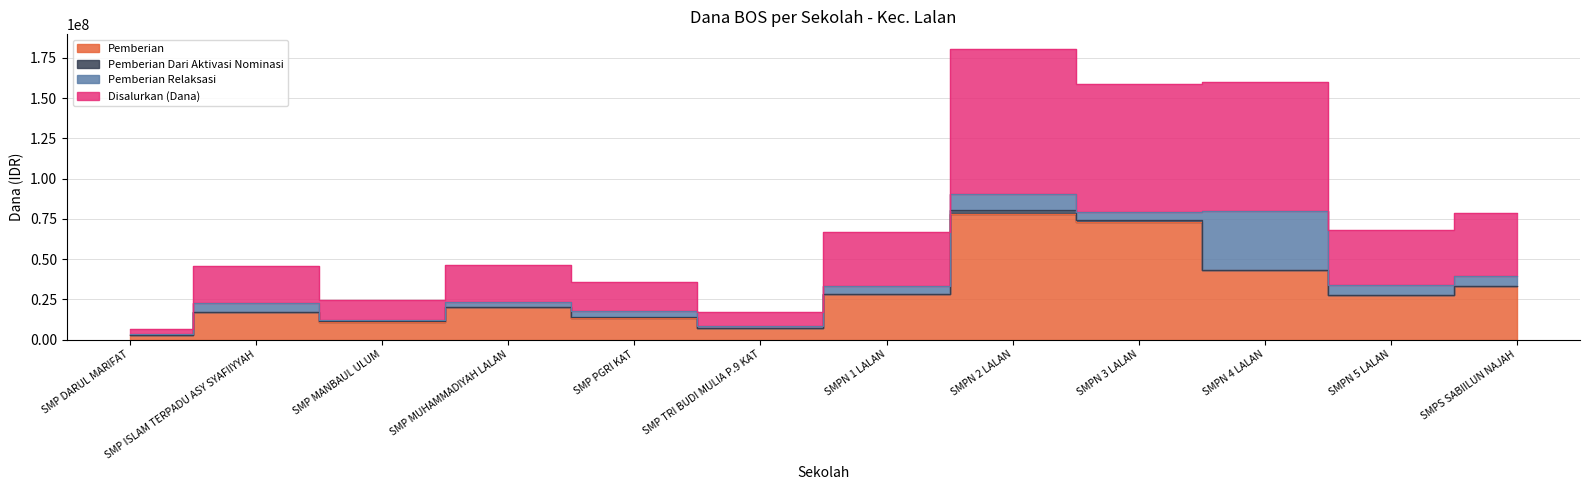

Rank the categories by Pemberian value from lowest to highest.

SMP DARUL MARIFAT, SMP TRI BUDI MULIA P.9 KAT, SMP MANBAUL ULUM, SMP PGRI KAT, SMP ISLAM TERPADU ASY SYAFIIYYAH, SMP MUHAMMADIYAH LALAN, SMPN 5 LALAN, SMPN 1 LALAN, SMPS SABIILUN NAJAH, SMPN 4 LALAN, SMPN 3 LALAN, SMPN 2 LALAN